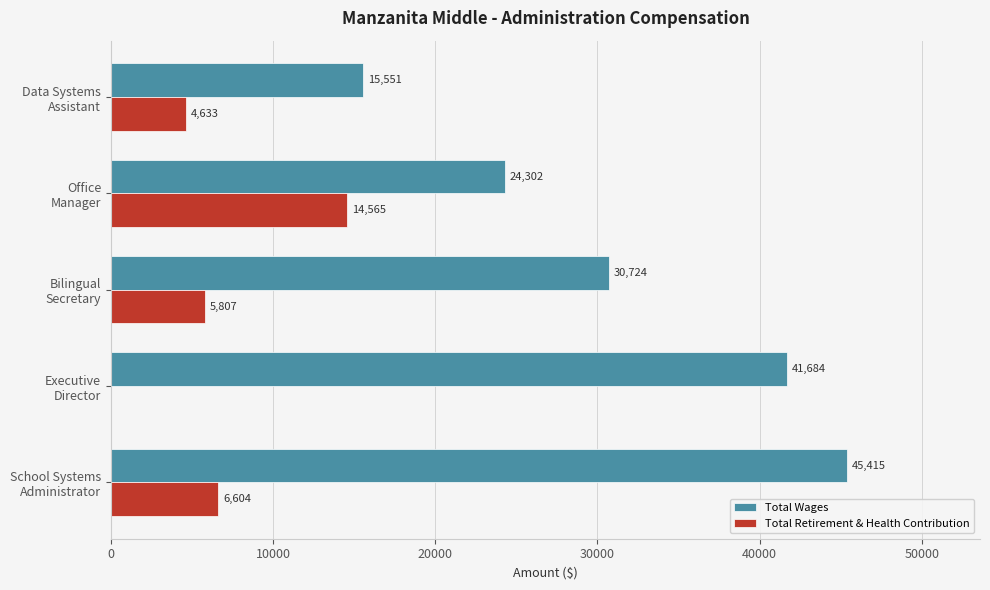

What is the sum of all Total Retirement & Health Contribution values?

31609